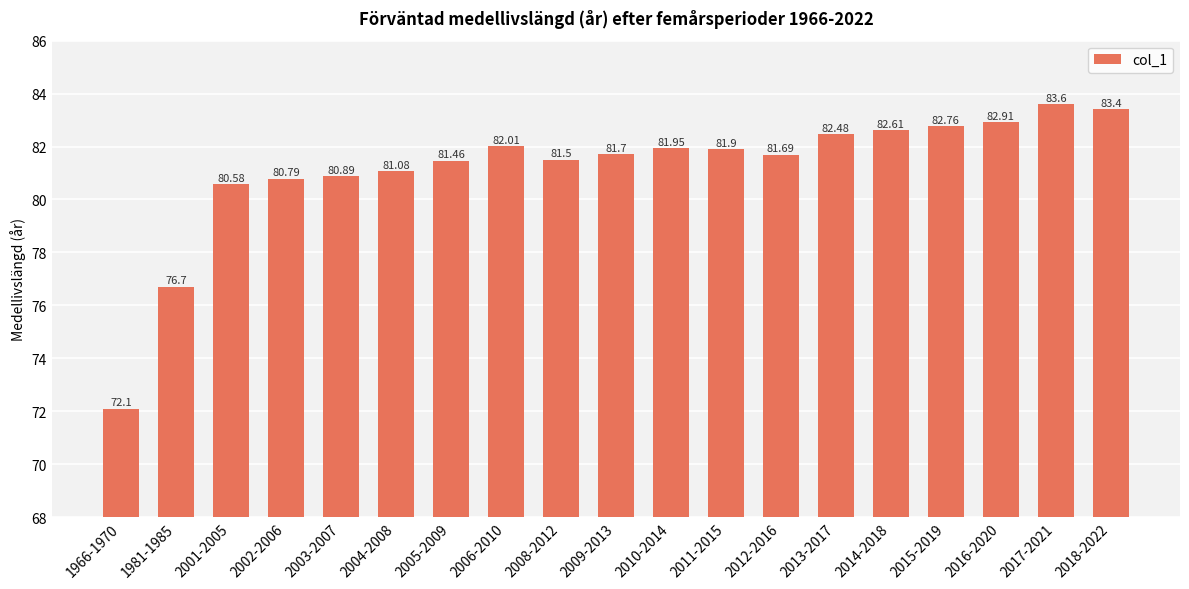

Which label corresponds to the largest value in the chart?

2017-2021